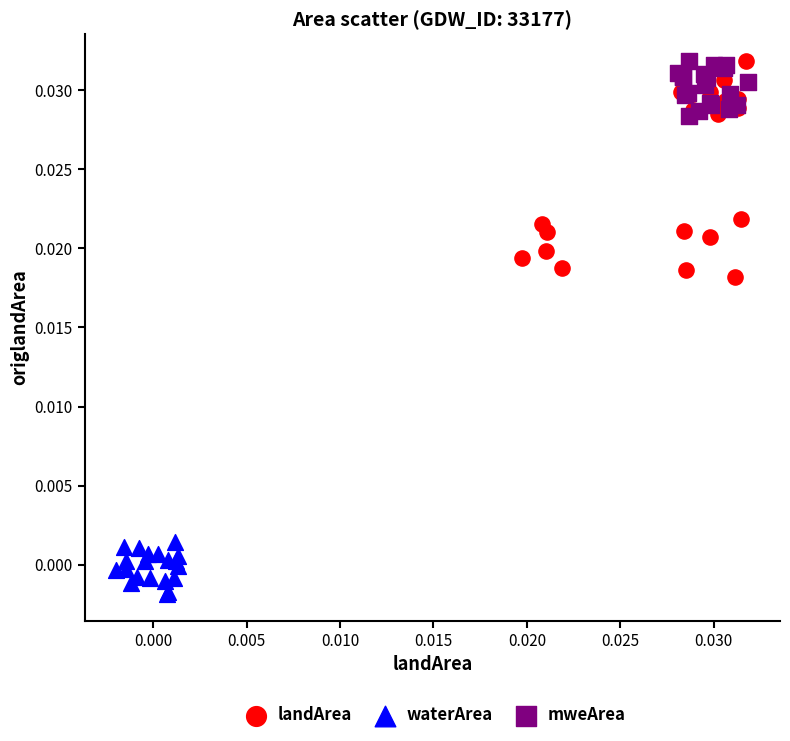

Which series contains the lowest Y value?

waterArea